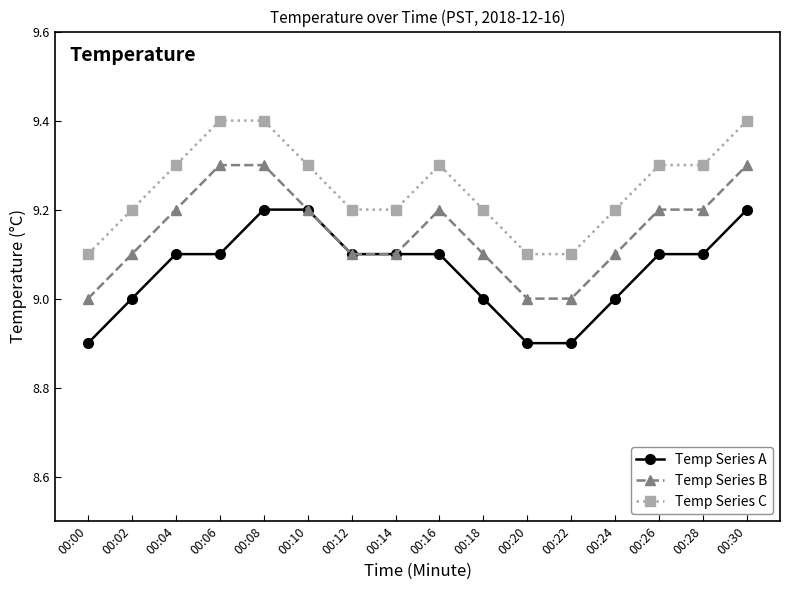

What is the lowest value of the Temp Series A series?

8.9